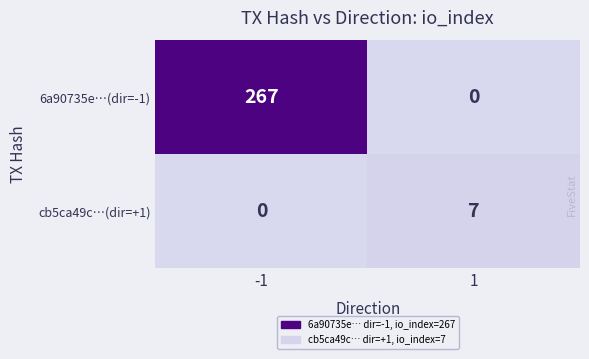

Reading right to left, what are all the values shown in this chart?

6a90735e…(dir=-1): 0	267
cb5ca49c…(dir=+1): 7	0